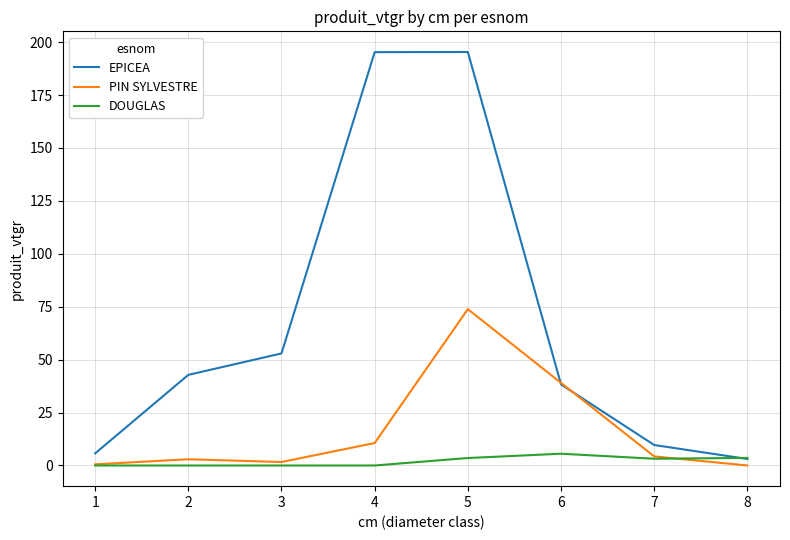

What is the difference between the maximum and second lowest values in the EPICEA series?

189.6